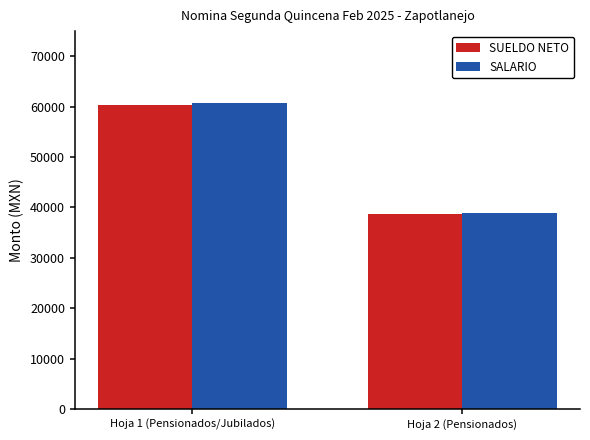

List the labels in order of SUELDO NETO value, smallest first.

Hoja 2 (Pensionados), Hoja 1 (Pensionados/Jubilados)